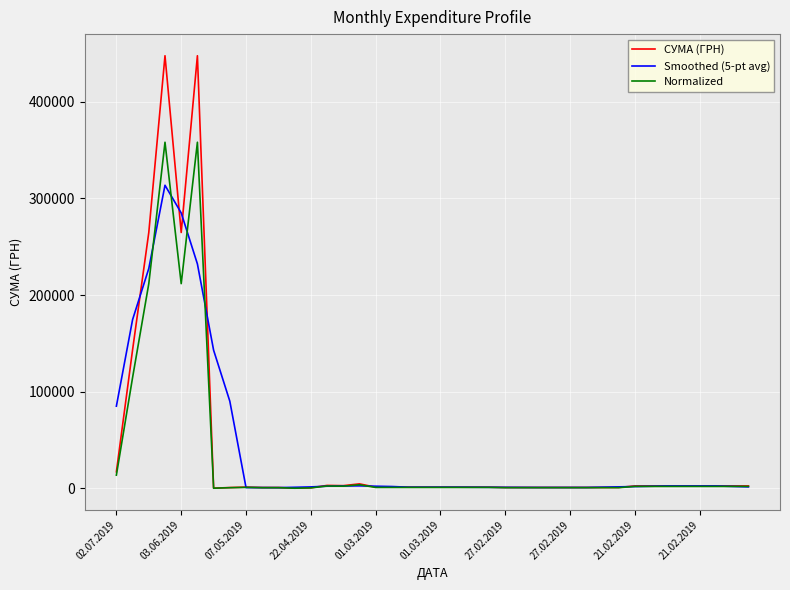

Rank the series by their maximum value, from lowest to highest.

Smoothed (5-pt avg), Normalized, СУМА (ГРН)